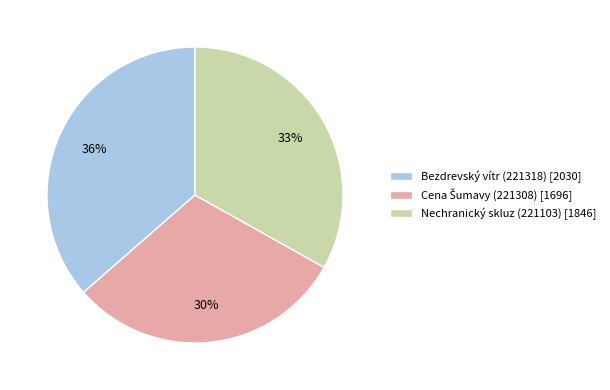

To the nearest percent, what percentage of the pie is Nechranický skluz (221103) [1846]?

33%